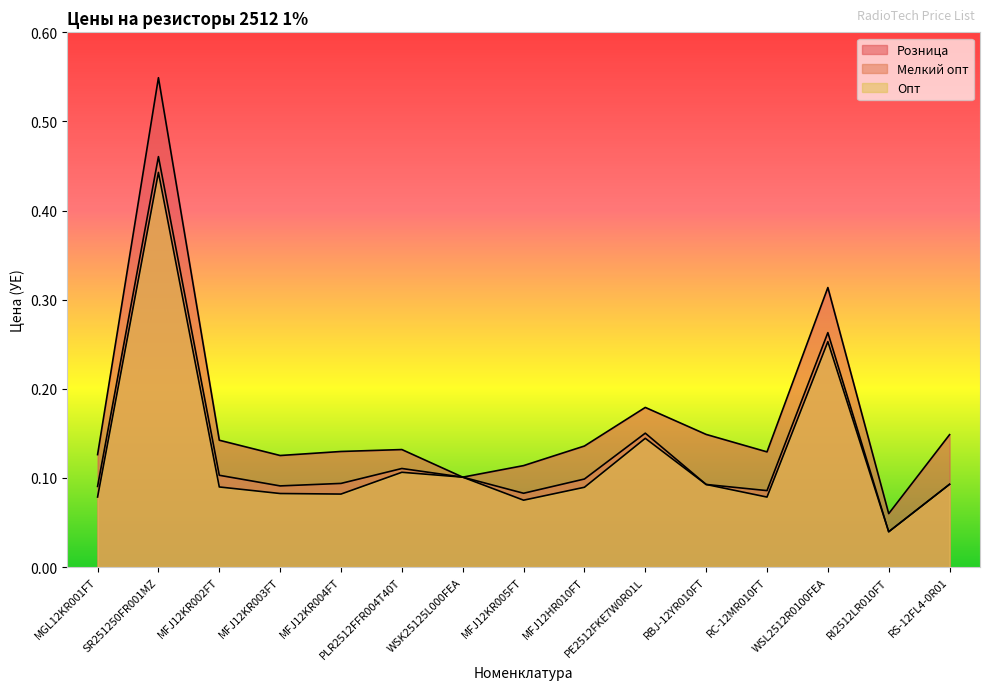

Reading right to left, what are all the values shown in this chart?

Розница: RS-12FL4-0R01=0.1	RI2512LR010FT=0.1	WSL2512R0100FEA=0.3	RC-12MR010FT=0.1	RBJ-12YR010FT=0.1	PE2512FKE7W0R01L=0.2	MFJ12HR010FT=0.1	MFJ12KR005FT=0.1	WSK25125L000FEA=0.1	PLR2512FFR004T40T=0.1	MFJ12KR004FT=0.1	MFJ12KR003FT=0.1	MFJ12KR002FT=0.1	SR251250FR001MZ=0.5	MGL12KR001FT=0.1
Мелкий опт: RS-12FL4-0R01=0.1	RI2512LR010FT=0.0	WSL2512R0100FEA=0.3	RC-12MR010FT=0.1	RBJ-12YR010FT=0.1	PE2512FKE7W0R01L=0.2	MFJ12HR010FT=0.1	MFJ12KR005FT=0.1	WSK25125L000FEA=0.1	PLR2512FFR004T40T=0.1	MFJ12KR004FT=0.1	MFJ12KR003FT=0.1	MFJ12KR002FT=0.1	SR251250FR001MZ=0.5	MGL12KR001FT=0.1
Опт: RS-12FL4-0R01=0.1	RI2512LR010FT=0.0	WSL2512R0100FEA=0.3	RC-12MR010FT=0.1	RBJ-12YR010FT=0.1	PE2512FKE7W0R01L=0.1	MFJ12HR010FT=0.1	MFJ12KR005FT=0.1	WSK25125L000FEA=0.1	PLR2512FFR004T40T=0.1	MFJ12KR004FT=0.1	MFJ12KR003FT=0.1	MFJ12KR002FT=0.1	SR251250FR001MZ=0.4	MGL12KR001FT=0.1